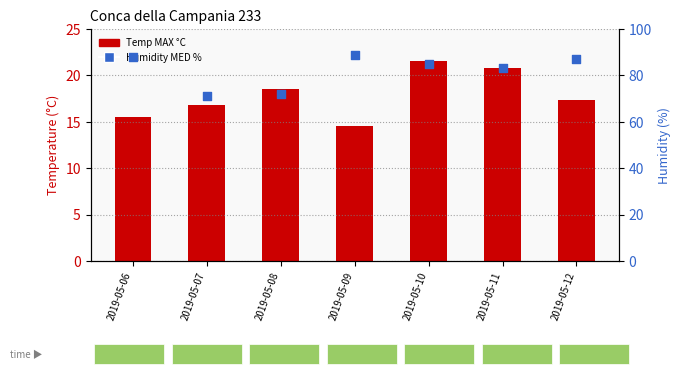

Which series contains the highest Y value?

Humidity MED %